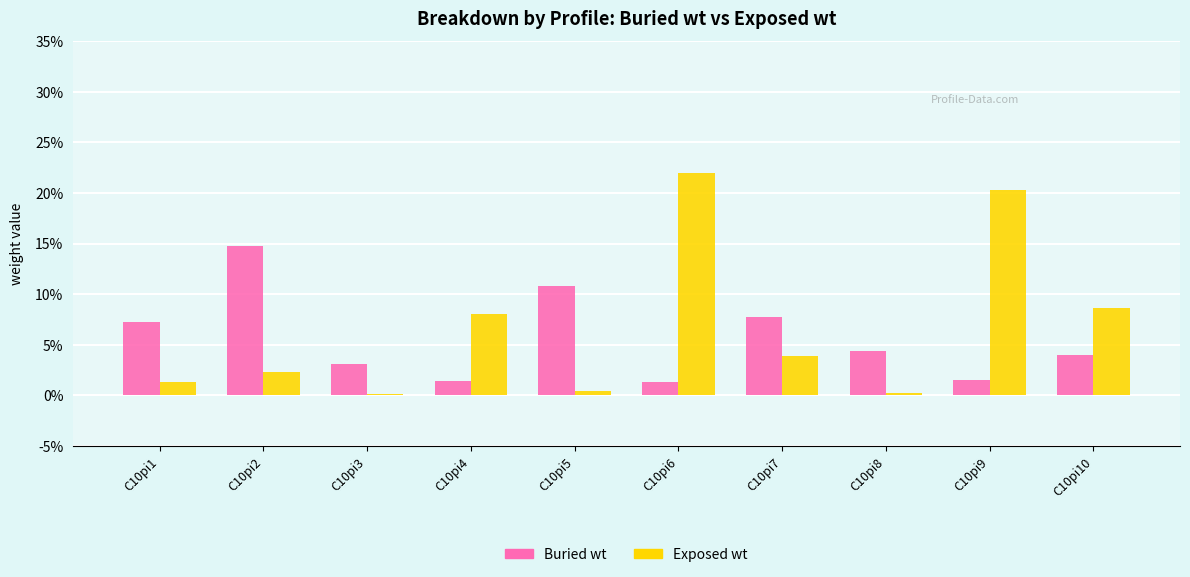

List the series in order of their peak value, highest first.

Exposed wt, Buried wt